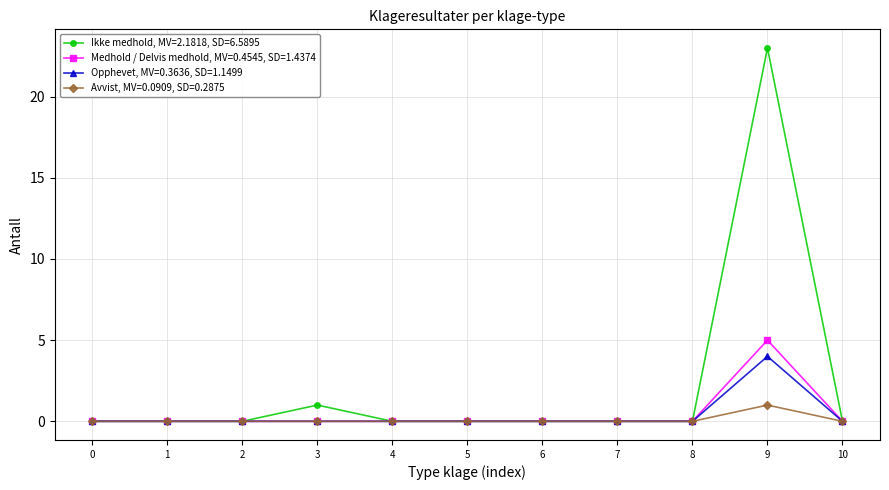

True or false: Opphevet, MV=0.3636, SD=1.1499 has a value of 0 at 3.

True